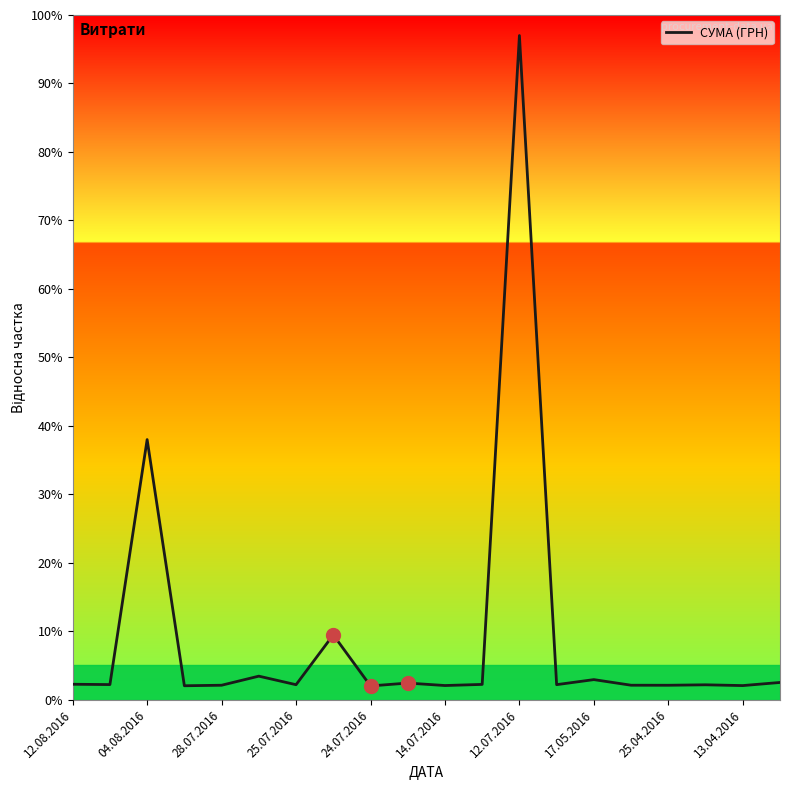

What is the smallest value displayed?

2.0